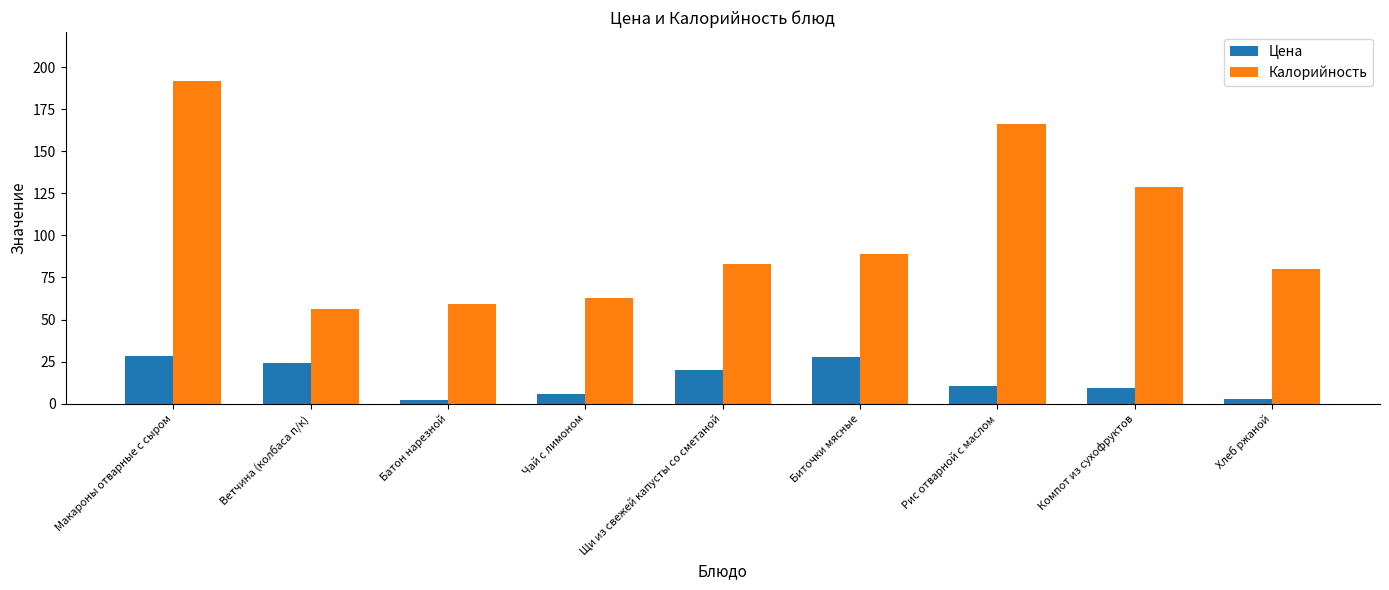

The Цена series shows 8.5 at Ветчина (колбаса п/к). True or false?

False